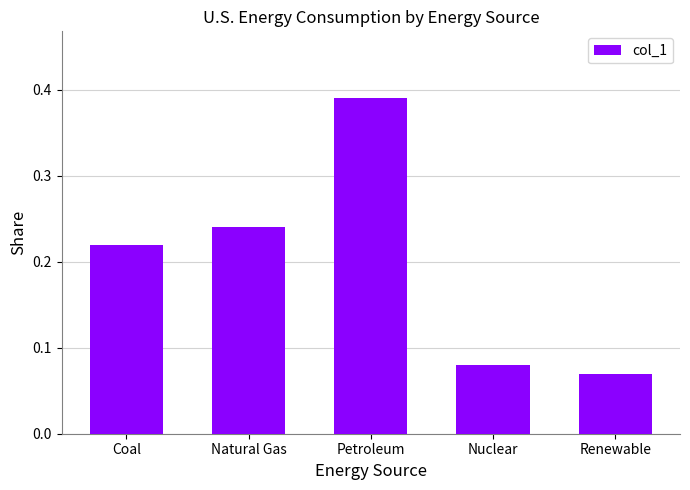

What is the difference between the maximum and minimum values?

0.3